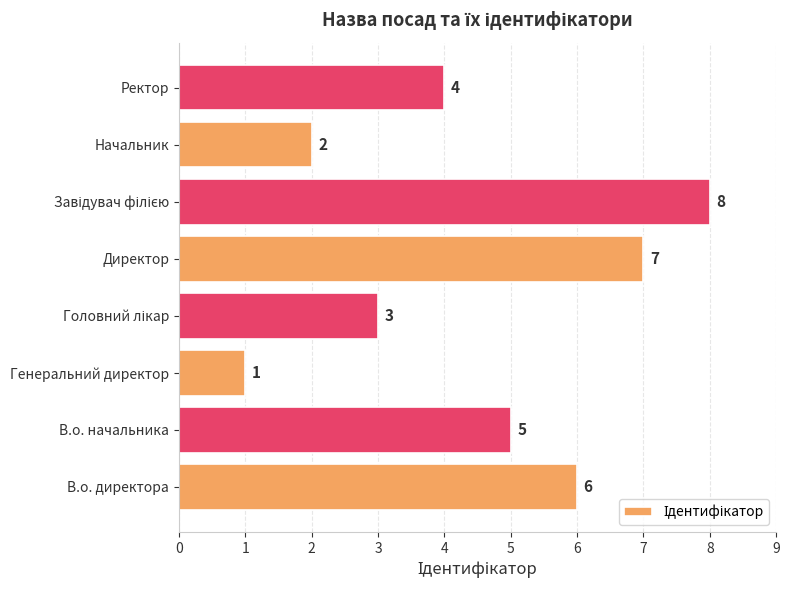

How many data points are less than 5?

4